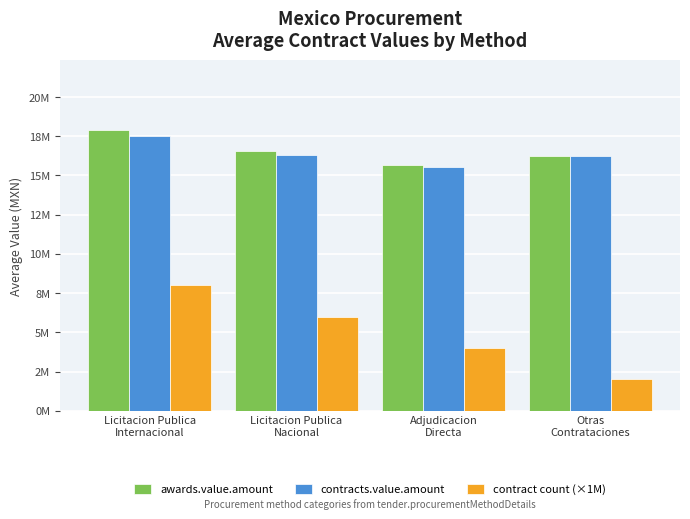

What is the label of the 1st bar from the right?

Otras
Contrataciones